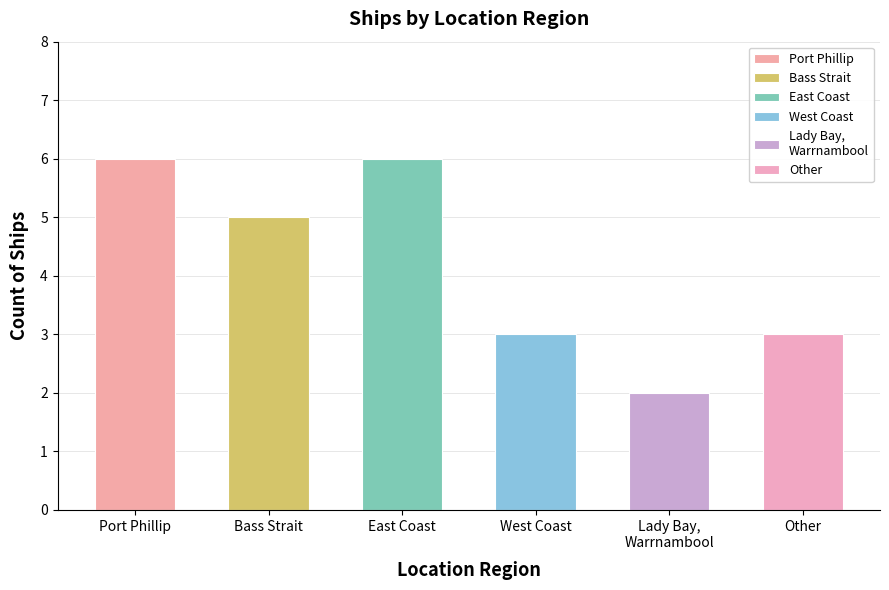

List the labels in order of value, largest first.

Port Phillip, East Coast, Bass Strait, West Coast, Other, Lady Bay, Warrnambool